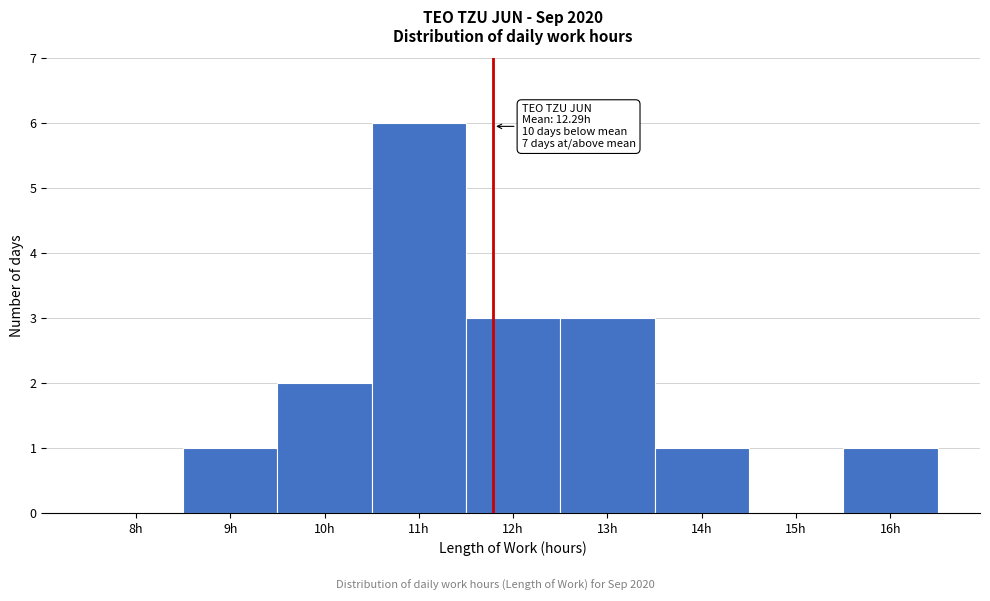

Reading right to left, transcribe all the data shown in this chart.

16h=1	15h=0	14h=1	13h=3	12h=3	11h=6	10h=2	9h=1	8h=0